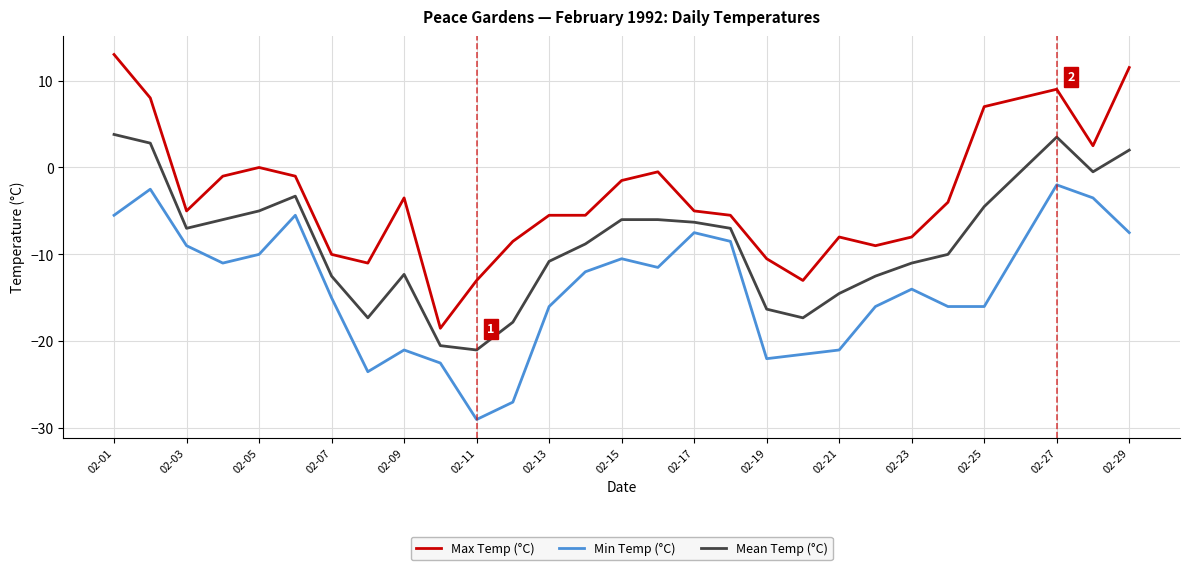

What is the minimum value for Min Temp (°C)?

-29.0